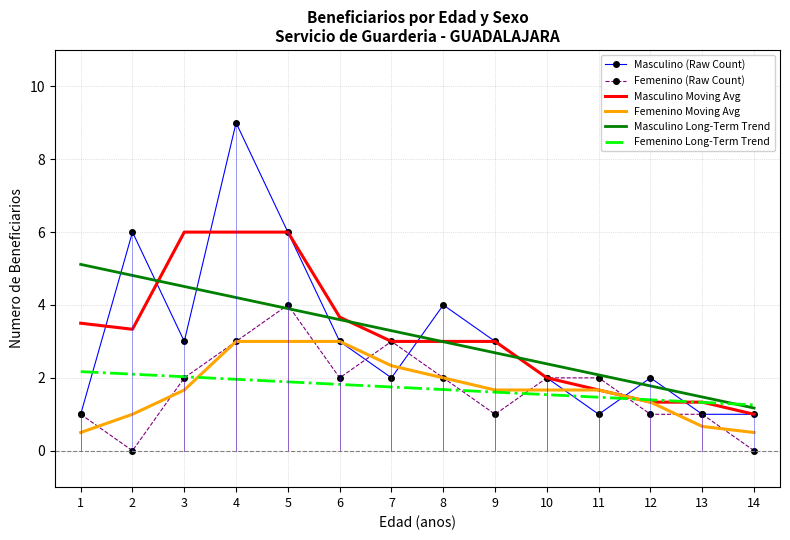

True or false: Femenino Moving Avg and Masculino Long-Term Trend intersect in this chart.

False